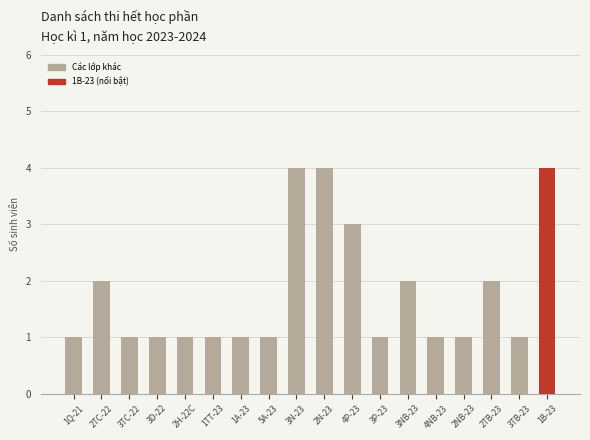

Reading left to right, extract all data points from this chart.

1Q-21=1	2TC-22=2	3TC-22=1	3D-22=1	2H-22C=1	1TT-23=1	1A-23=1	5A-23=1	3N-23=4	2N-23=4	4P-23=3	3P-23=1	3NB-23=2	4NB-23=1	2NB-23=1	2TB-23=2	3TB-23=1	1B-23=4